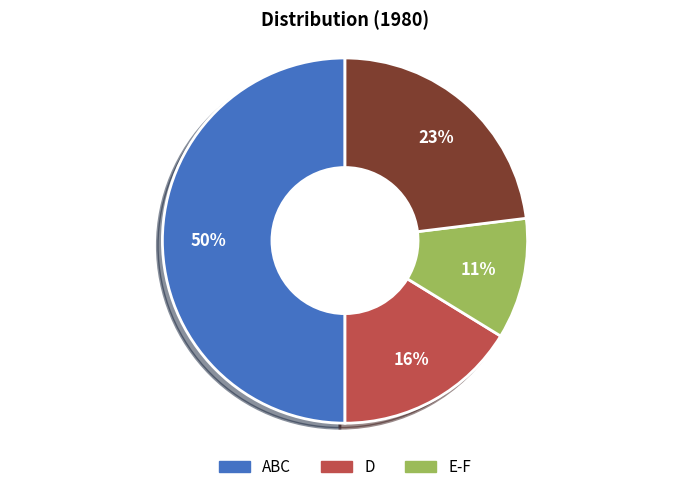

To the nearest percent, what is the difference between the largest and smallest slice percentages?

39%